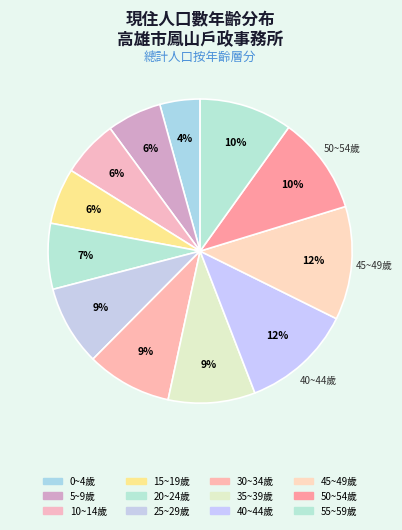

Rank the categories by value from highest to lowest.

45~49歲, 40~44歲, 50~54歲, 55~59歲, 35~39歲, 30~34歲, 25~29歲, 20~24歲, 10~14歲, 15~19歲, 5~9歲, 0~4歲